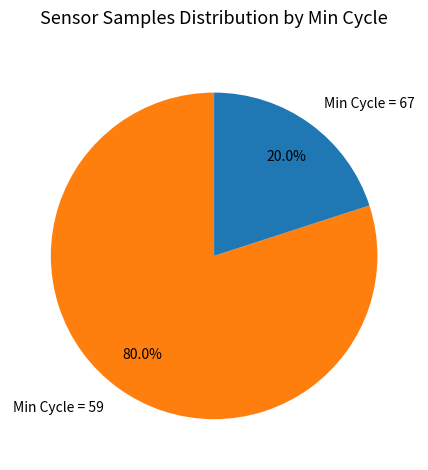

Count the number of slices in the pie.

2